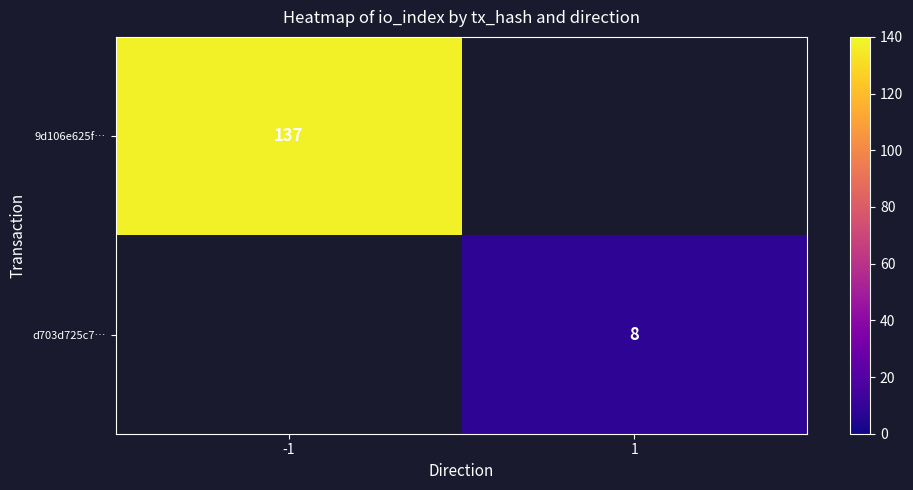

The value of 9d106e625f… at -1 is 58. True or false?

False